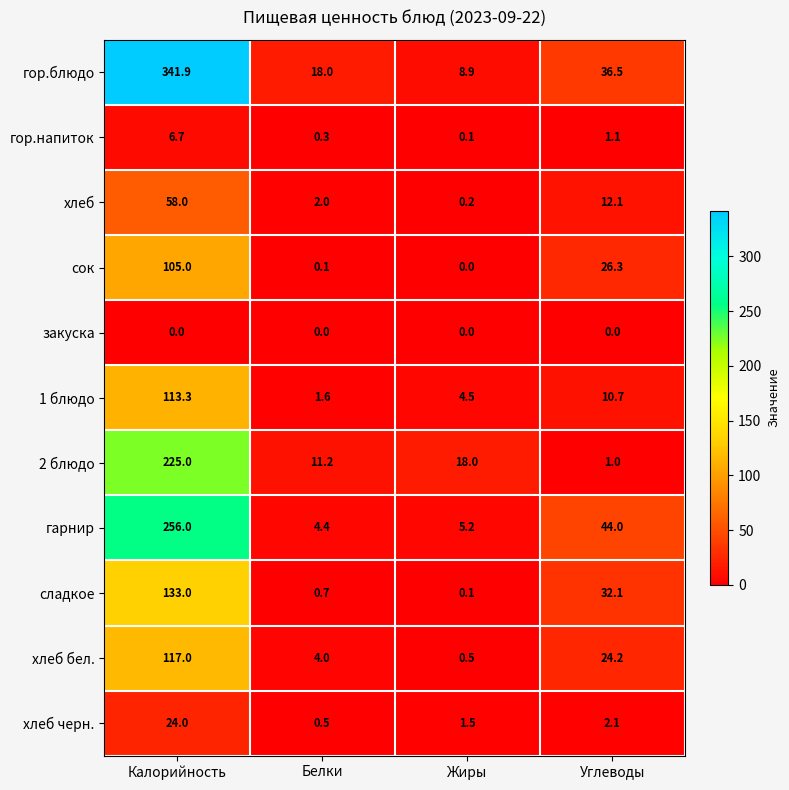

Where does the гор.блюдо series first go above 36?

Калорийность